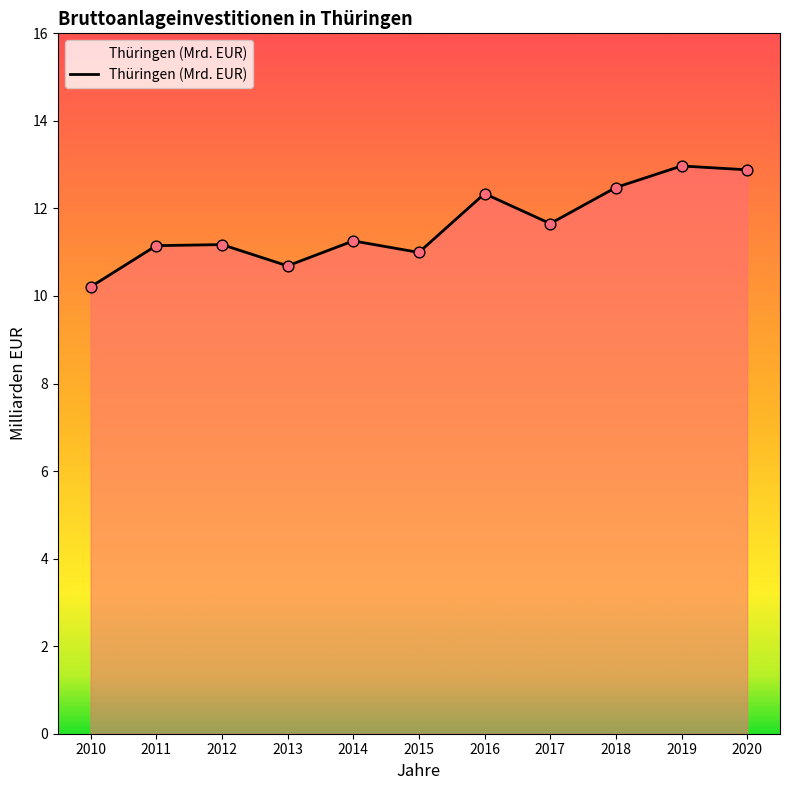

What is the change in value from 2015 to 2017?

+0.7